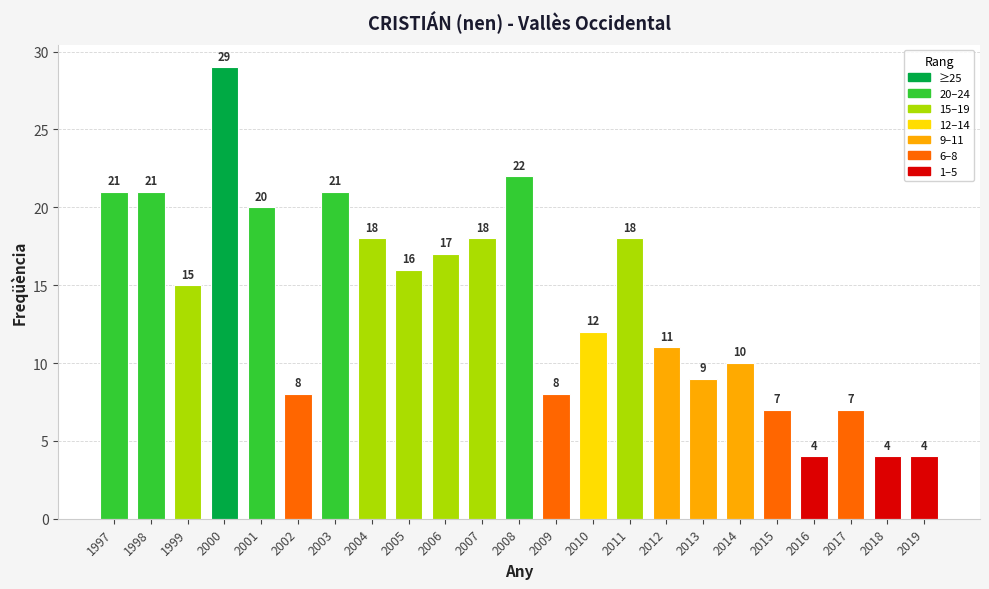

Reading right to left, what are all the values shown in this chart?

4	4	7	4	7	10	9	11	18	12	8	22	18	17	16	18	21	8	20	29	15	21	21